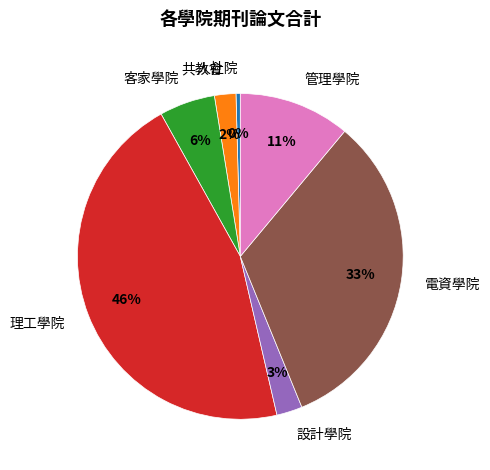

True or false: 管理學院 accounts for 11% of the total.

True